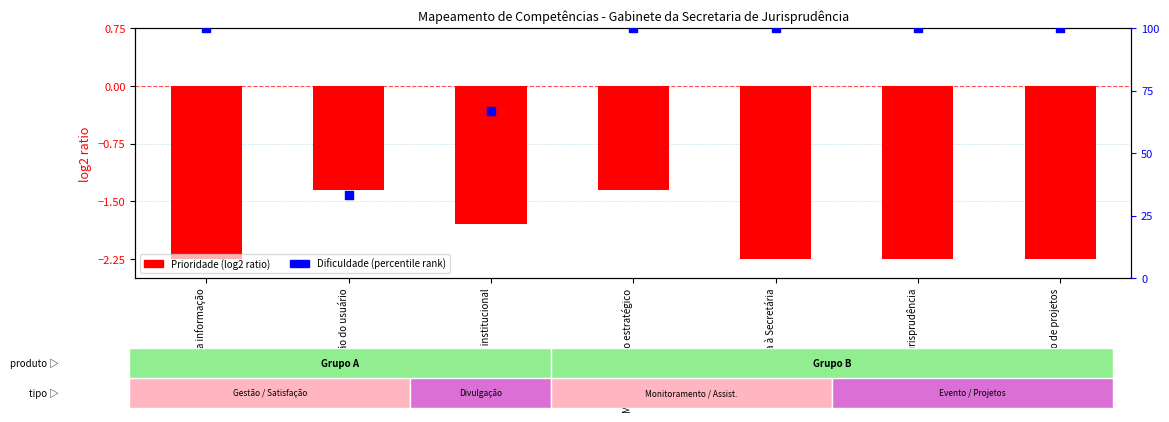

Approximately how many times larger is the value at Gestão da informação compared to Gestão de projetos?

1.0